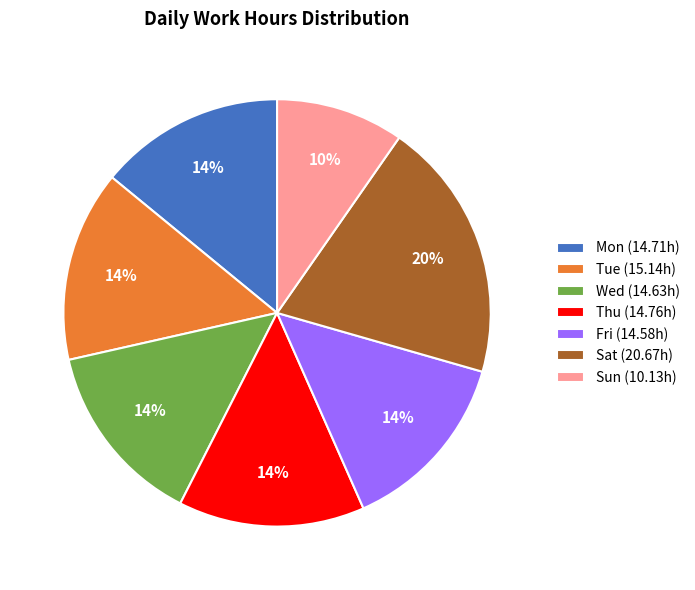

Does Thu represent more than half of the total?

No